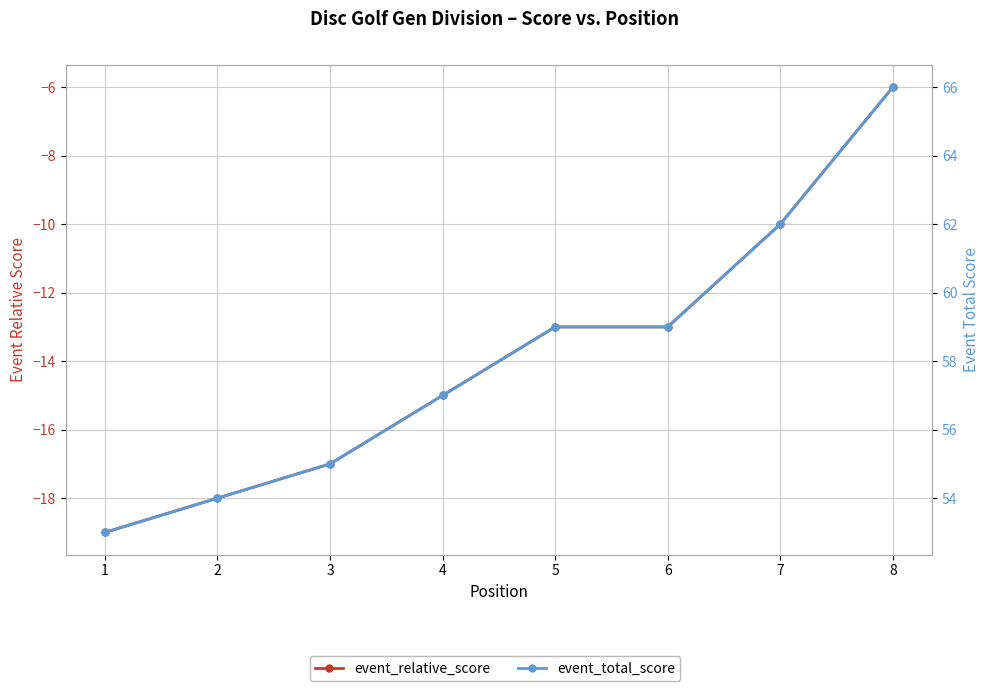

Reading left to right, transcribe all the data shown in this chart.

event_relative_score: -19	-18	-17	-15	-13	-13	-10	-6
event_total_score: 53	54	55	57	59	59	62	66